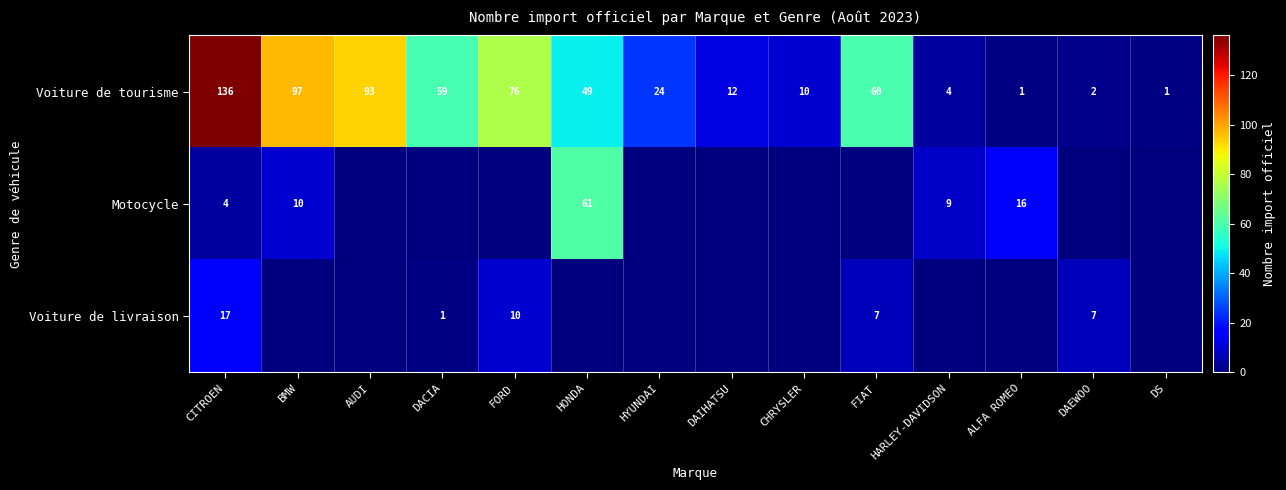

What is the difference between the maximum and minimum values in the Voiture de tourisme series?

135